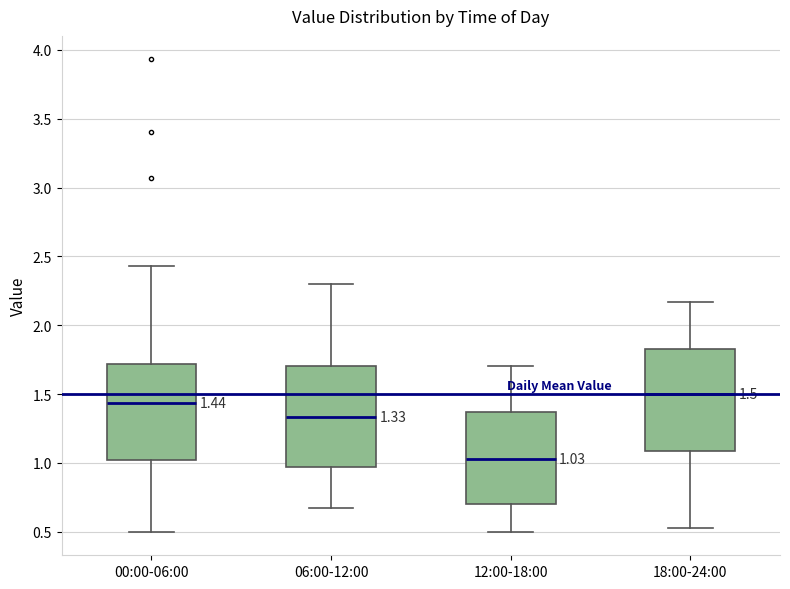

Which box has the highest median line?

18:00-24:00